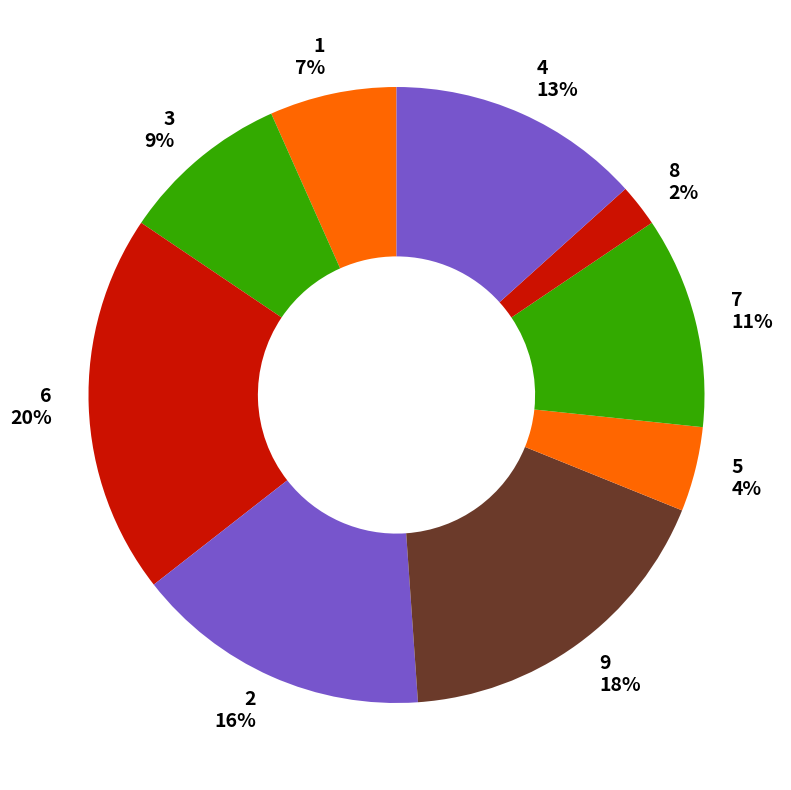

Rank the categories by value from lowest to highest.

8, 5, 1, 3, 7, 4, 2, 9, 6